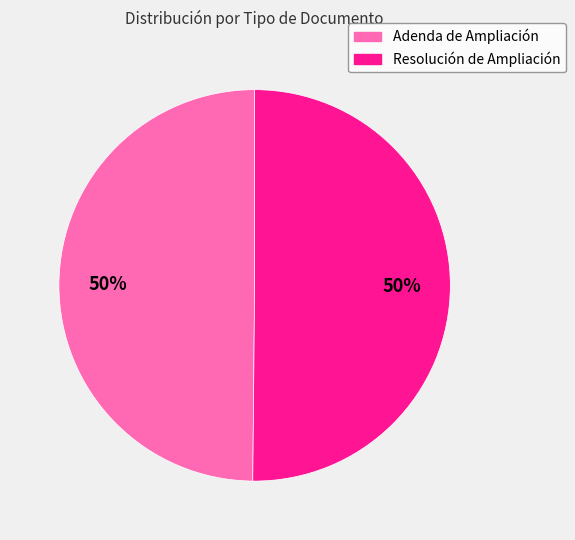

To the nearest percent, what is the combined percentage of Adenda de Ampliación and Resolución de Ampliación?

100%